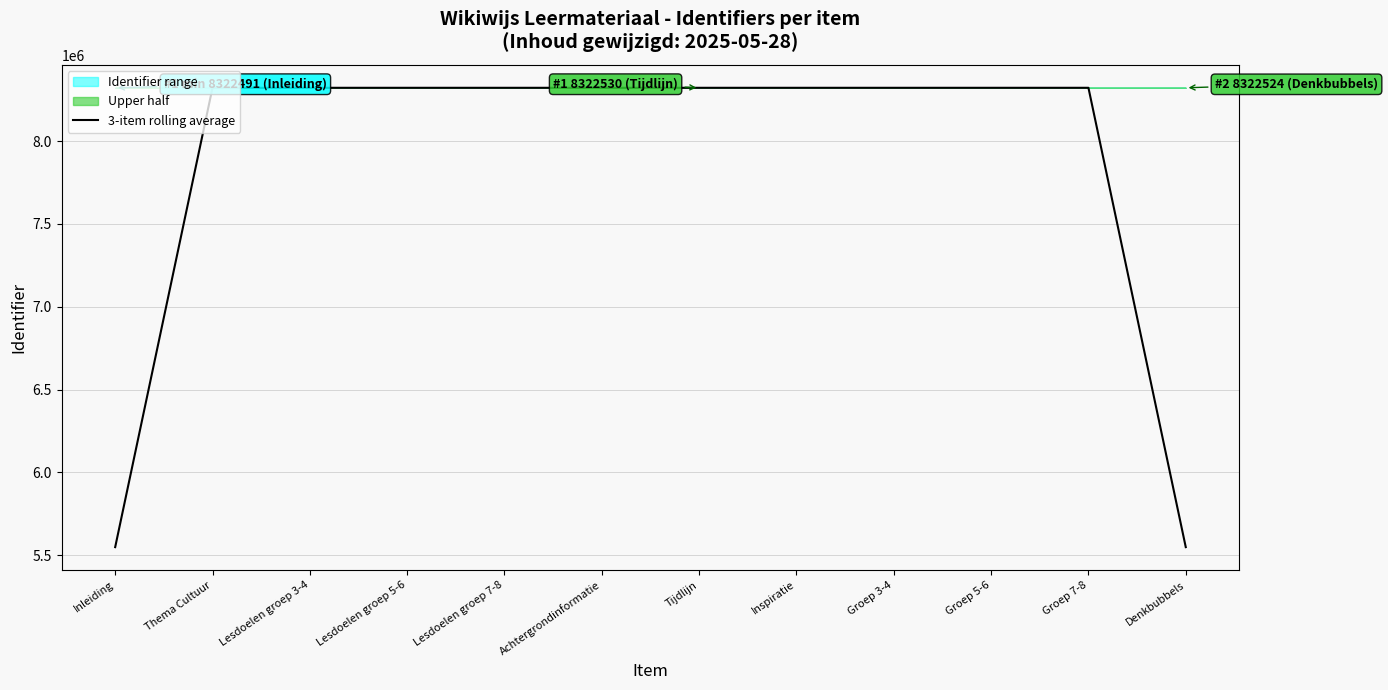

What is the label of the 1st point from the left?

Inleiding